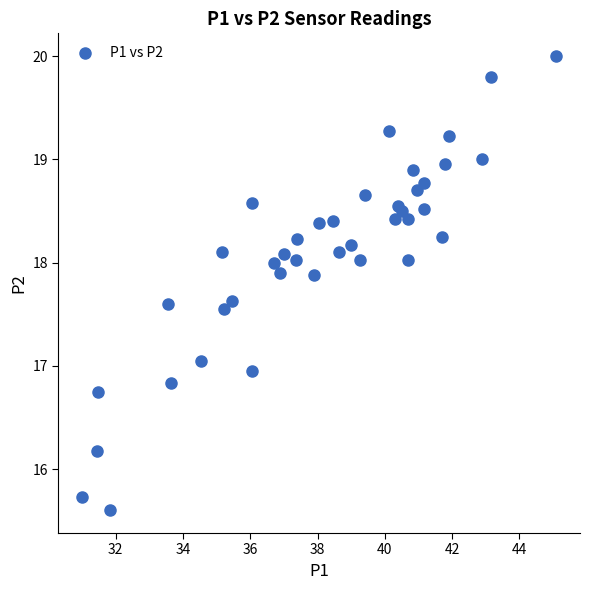

What is the range of X values (max minus min)?

14.1